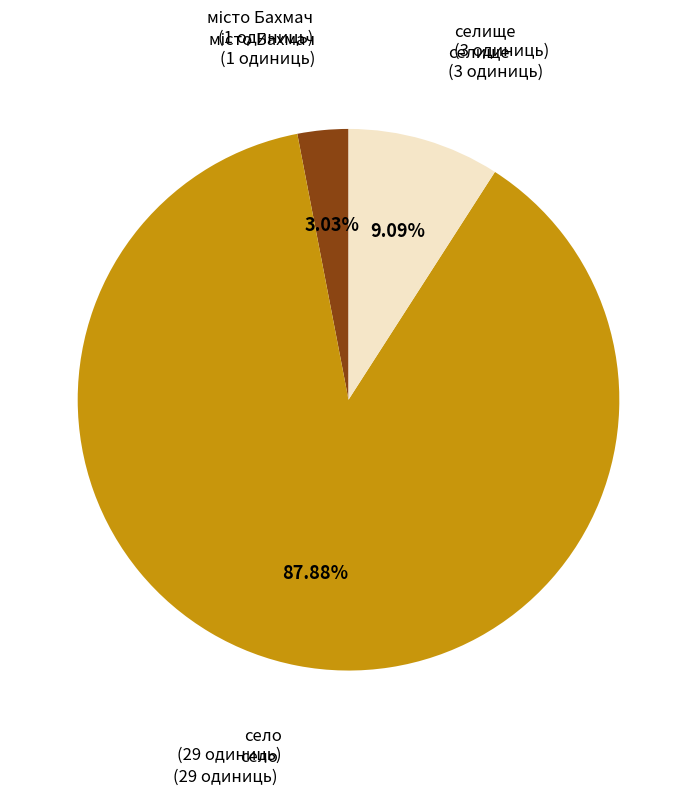

Does any single category account for the majority?

Yes